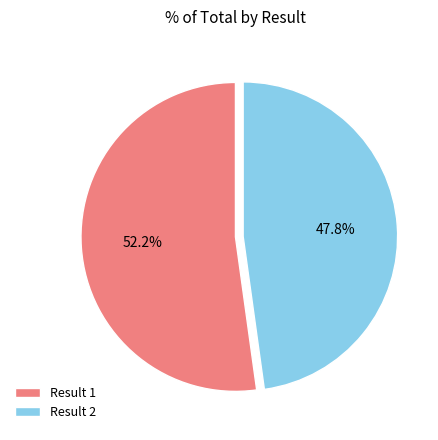

What is the ratio of the value at Result 1 to the value at Result 2?

1.1